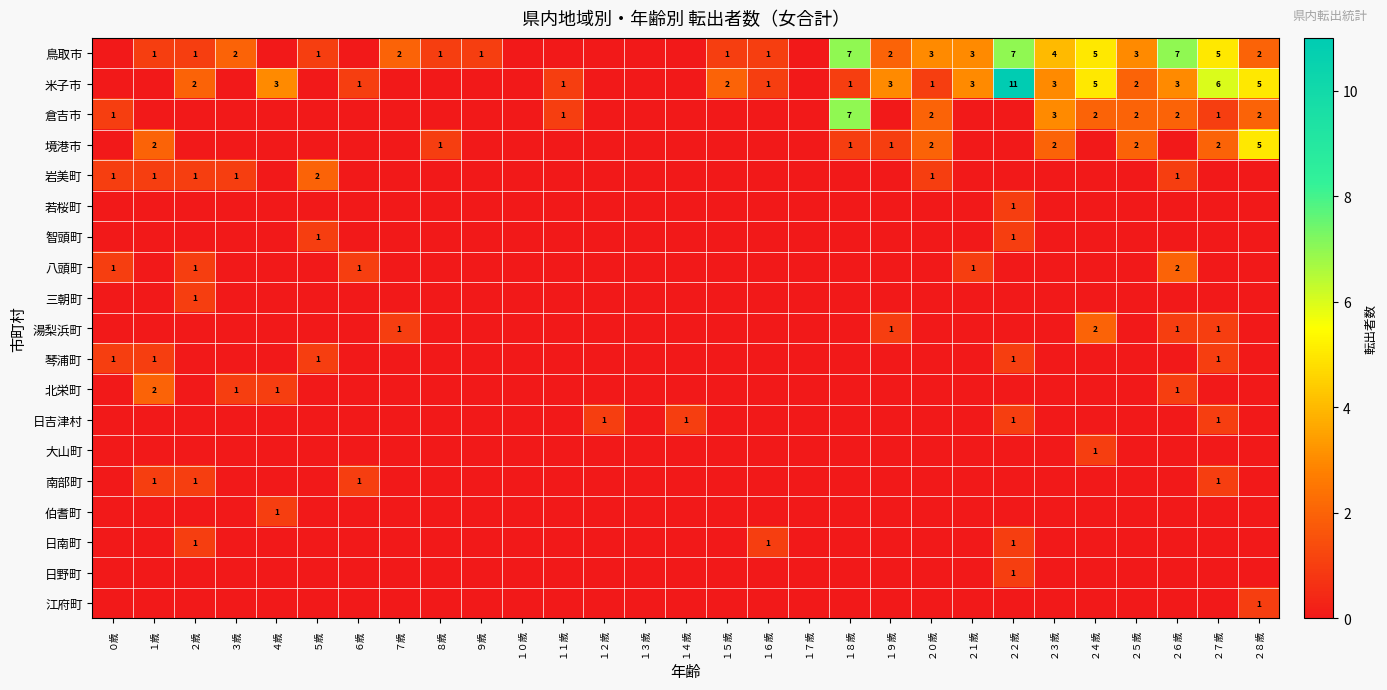

Rank the series by their maximum value, from highest to lowest.

米子市, 鳥取市, 倉吉市, 境港市, 岩美町, 八頭町, 湯梨浜町, 北栄町, 若桜町, 智頭町, 三朝町, 琴浦町, 日吉津村, 大山町, 南部町, 伯耆町, 日南町, 日野町, 江府町